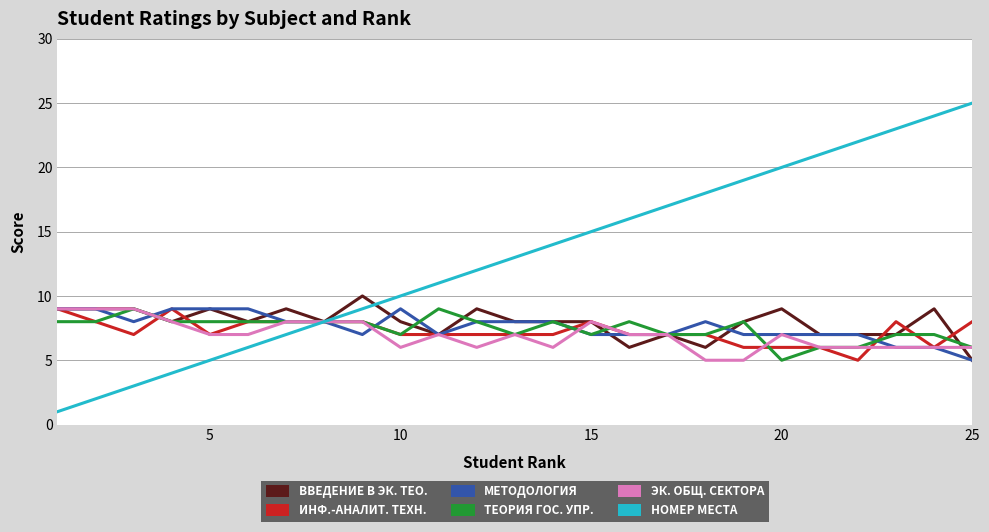

What is the maximum value shown in the chart?

25